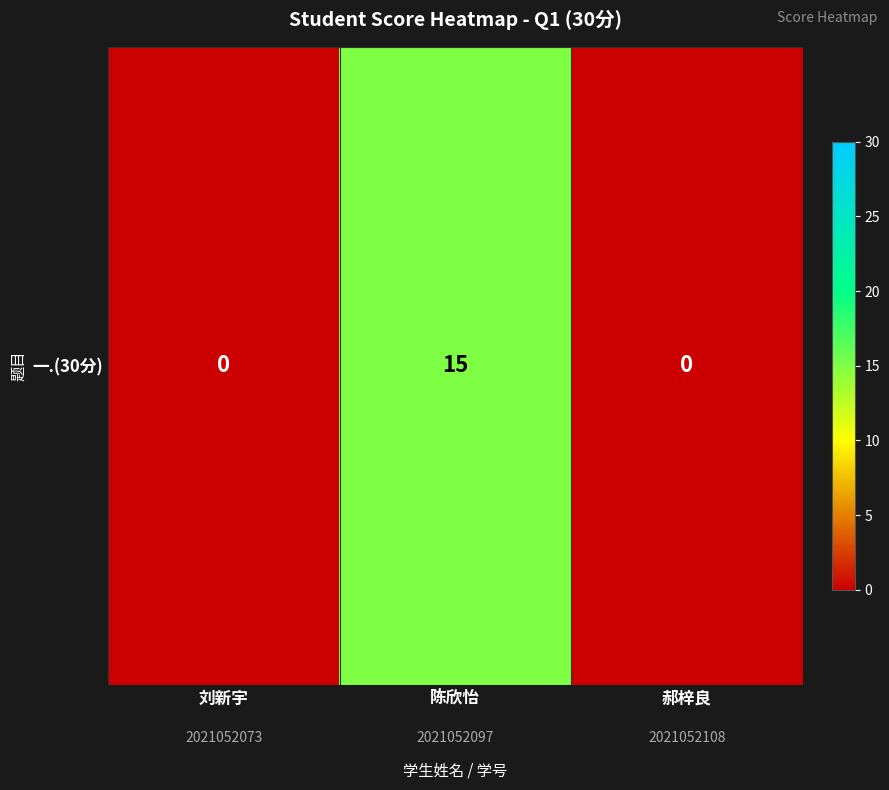

How many values are above zero?

1